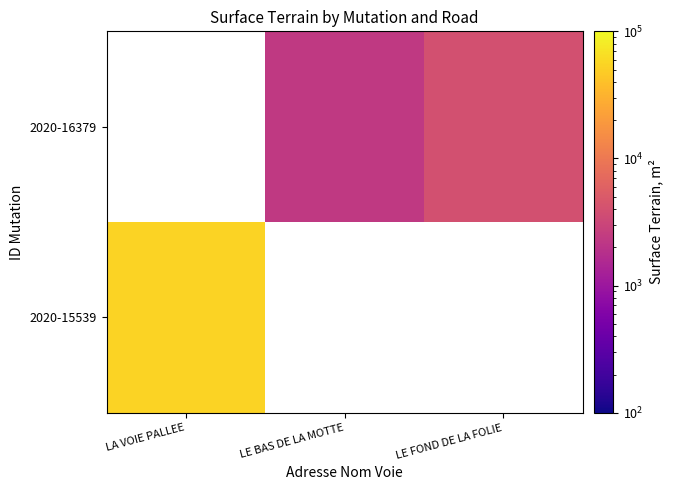

Rank the categories by 2020-15539 value from highest to lowest.

LA VOIE PALLEE, LE BAS DE LA MOTTE, LE FOND DE LA FOLIE